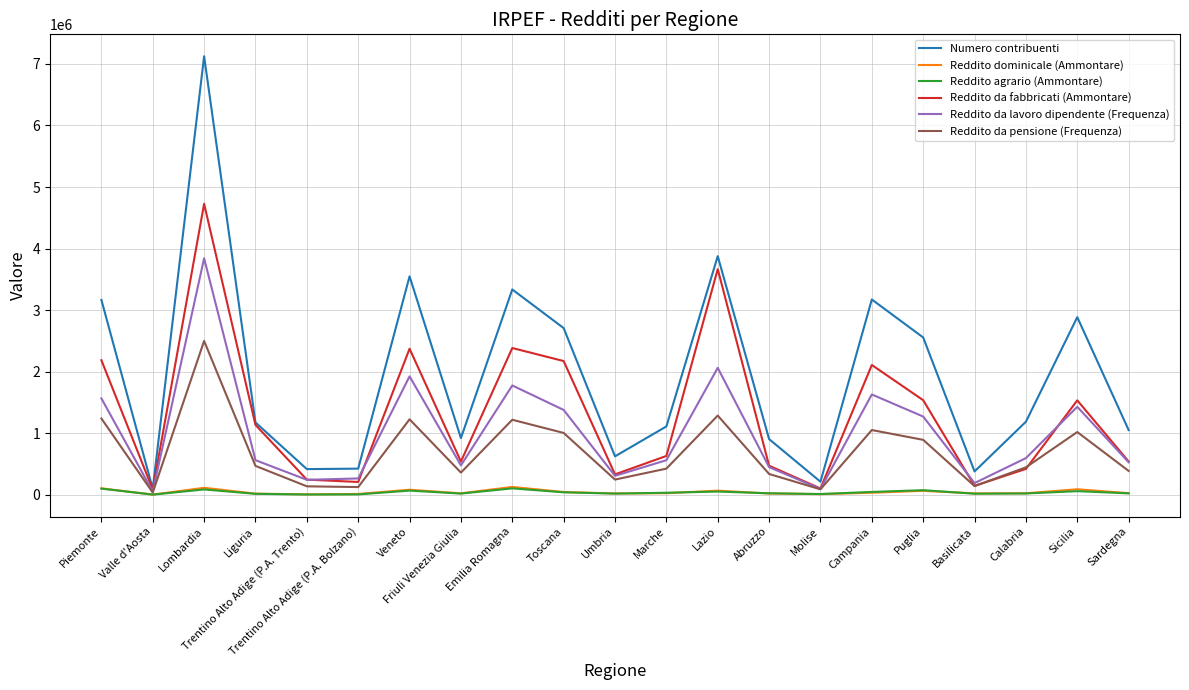

What is the sum of all Numero contribuenti values?

40866759